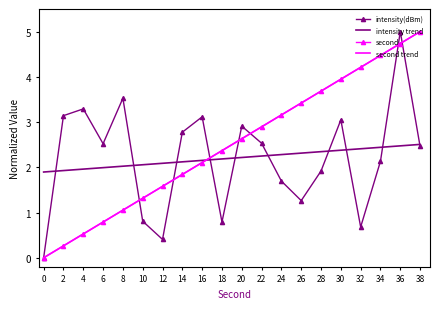

Where do intensity trend and intensity(dBm) first cross each other?

0 and 2